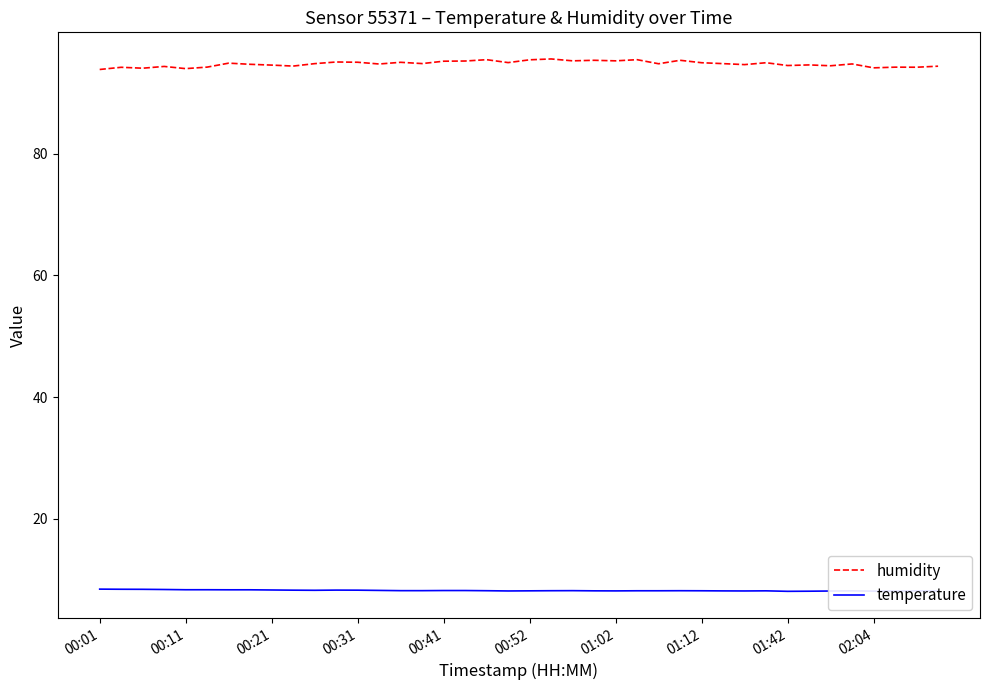

Rank the series by their average value, from highest to lowest.

humidity, temperature